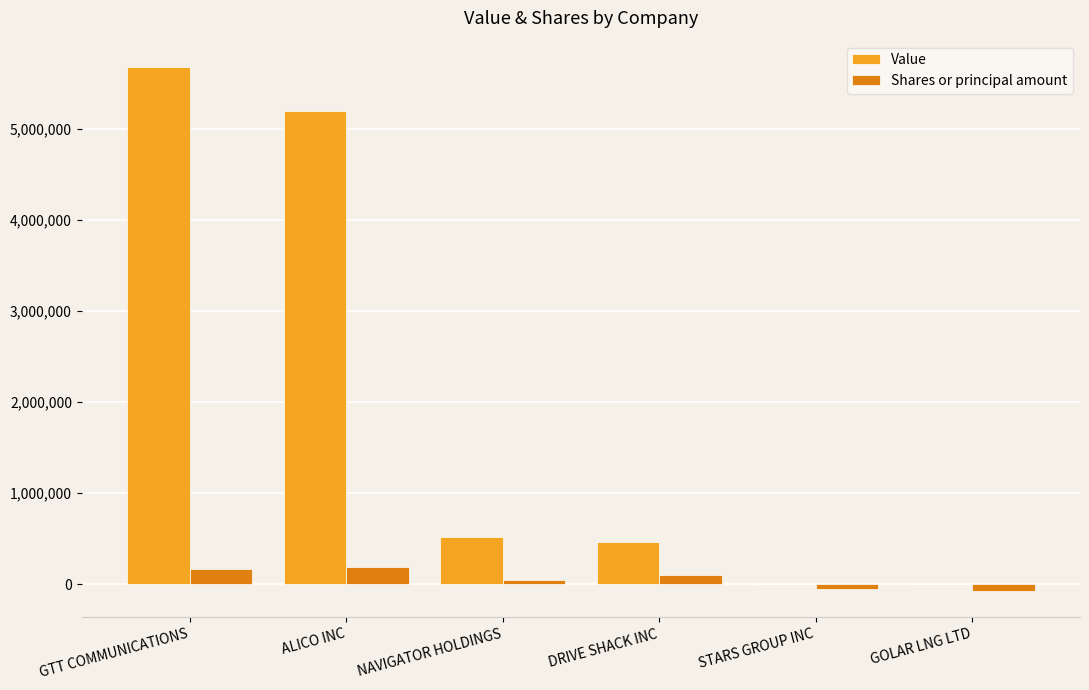

Are the bars grouped side by side (vs. stacked)?

Yes